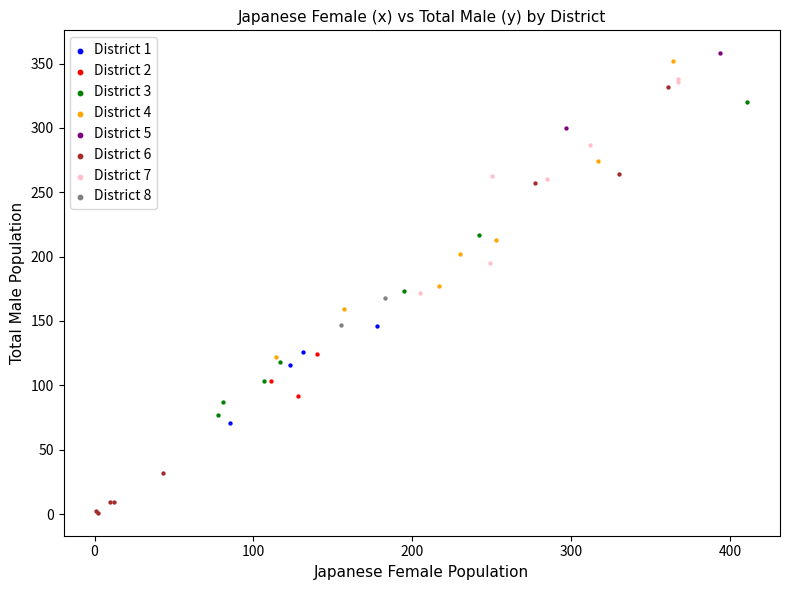

What are all the series names shown in the legend?

District 1, District 2, District 3, District 4, District 5, District 6, District 7, District 8